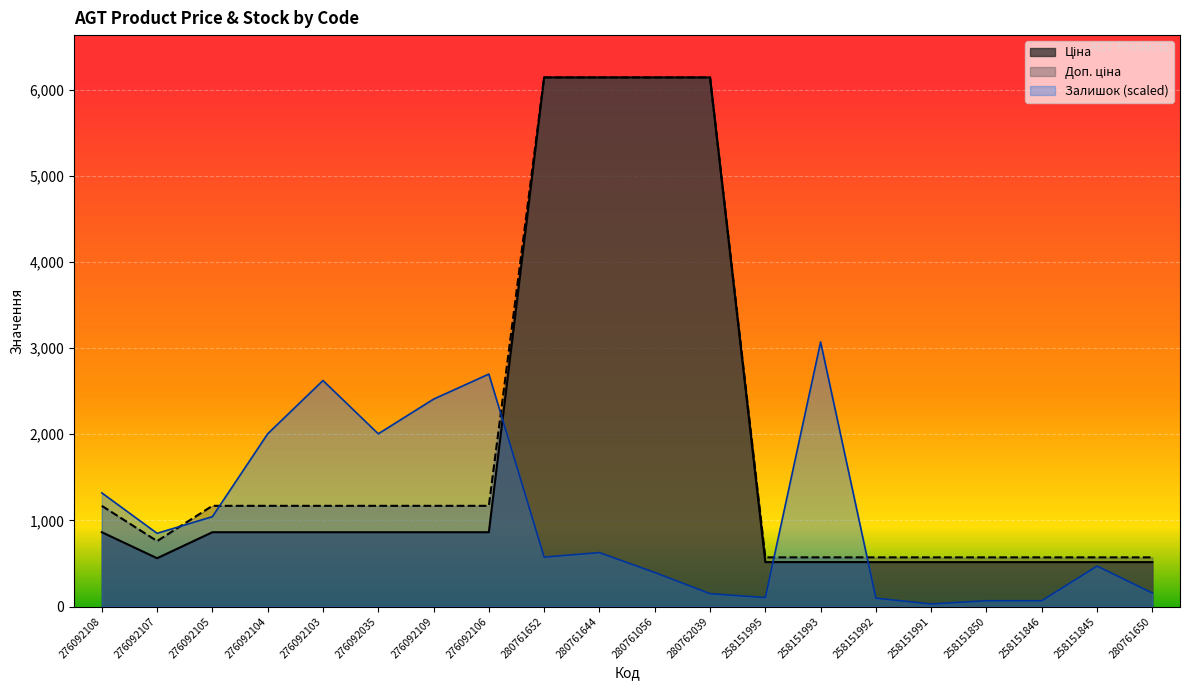

Where is the first local maximum for Залишок?

276092103